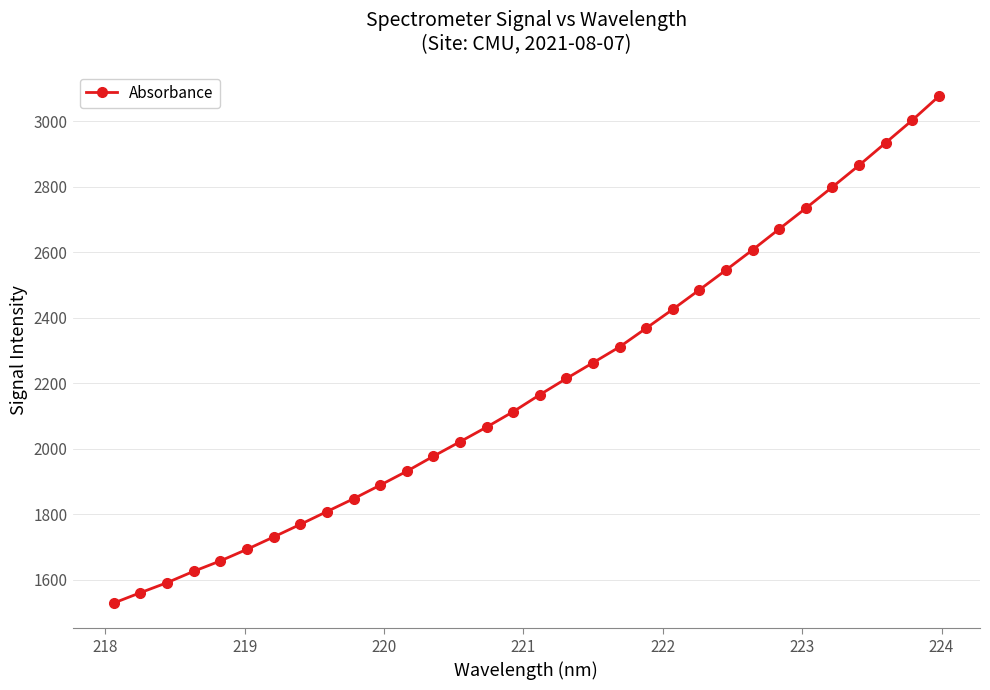

What is the value of the 32nd point from the left?

3076.0